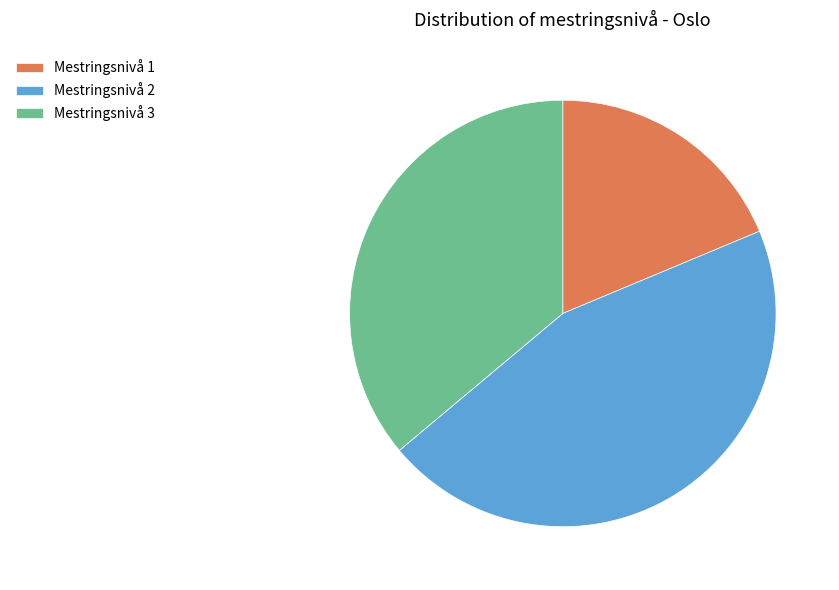

Rank the categories by value from highest to lowest.

Mestringsnivå 2, Mestringsnivå 3, Mestringsnivå 1